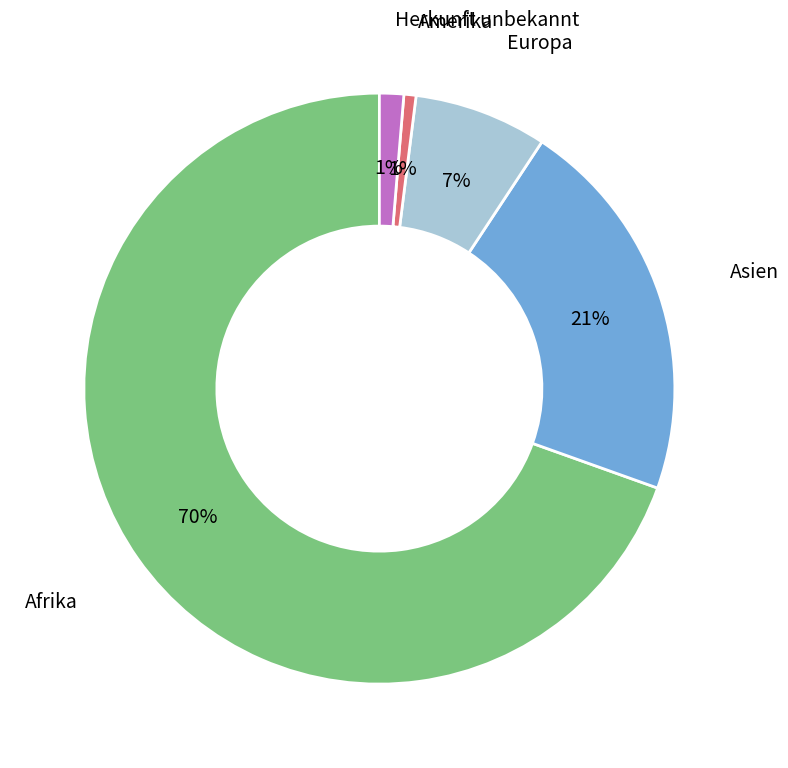

Does any single category account for the majority?

Yes